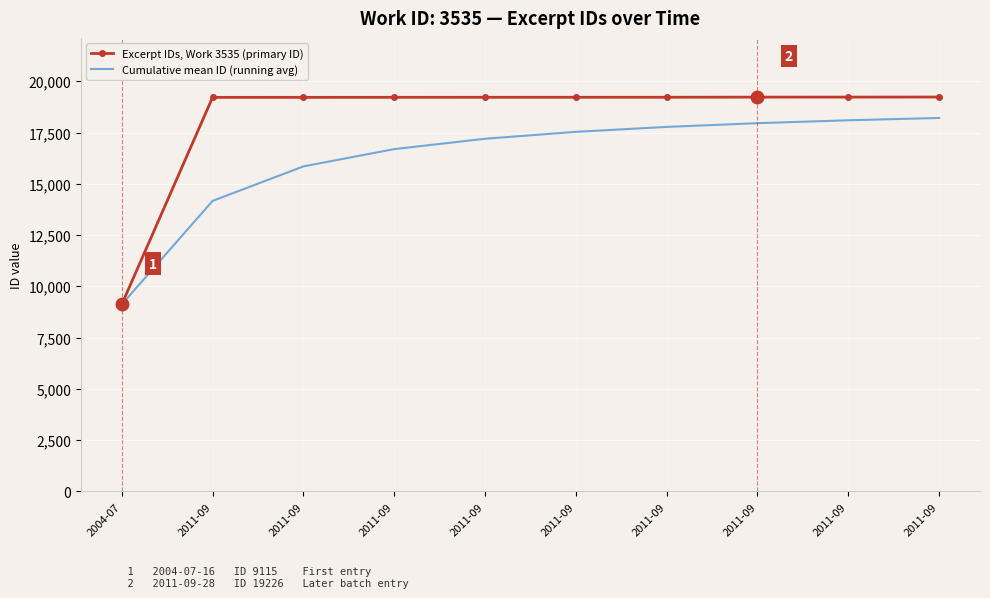

True or false: Excerpt IDs, Work 3535 (primary ID) and Cumulative mean ID (running avg) cross at least once.

False